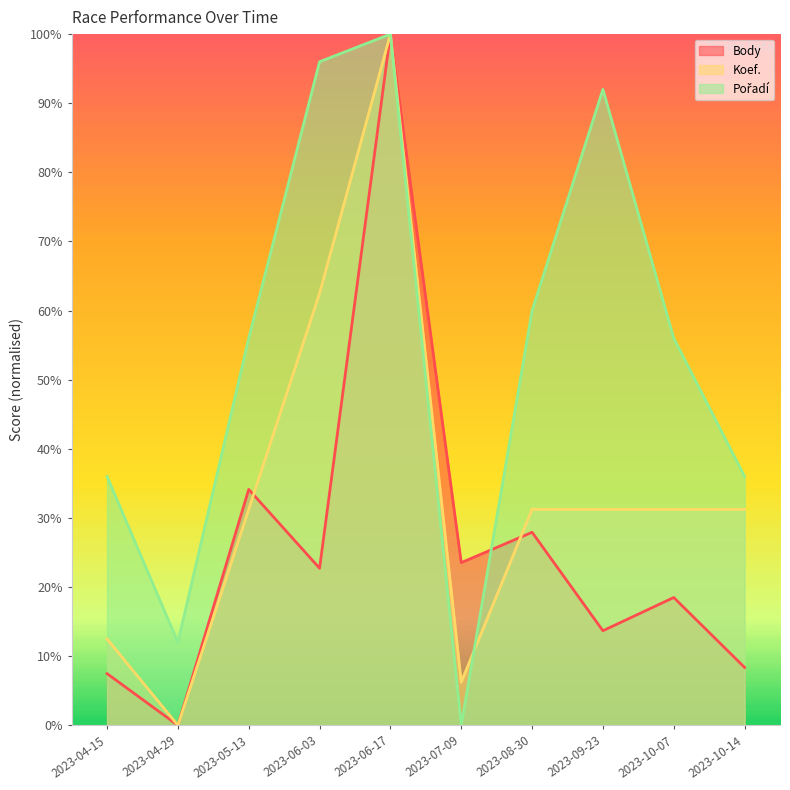

What is the difference between the maximum and minimum values in the Body series?

100.0